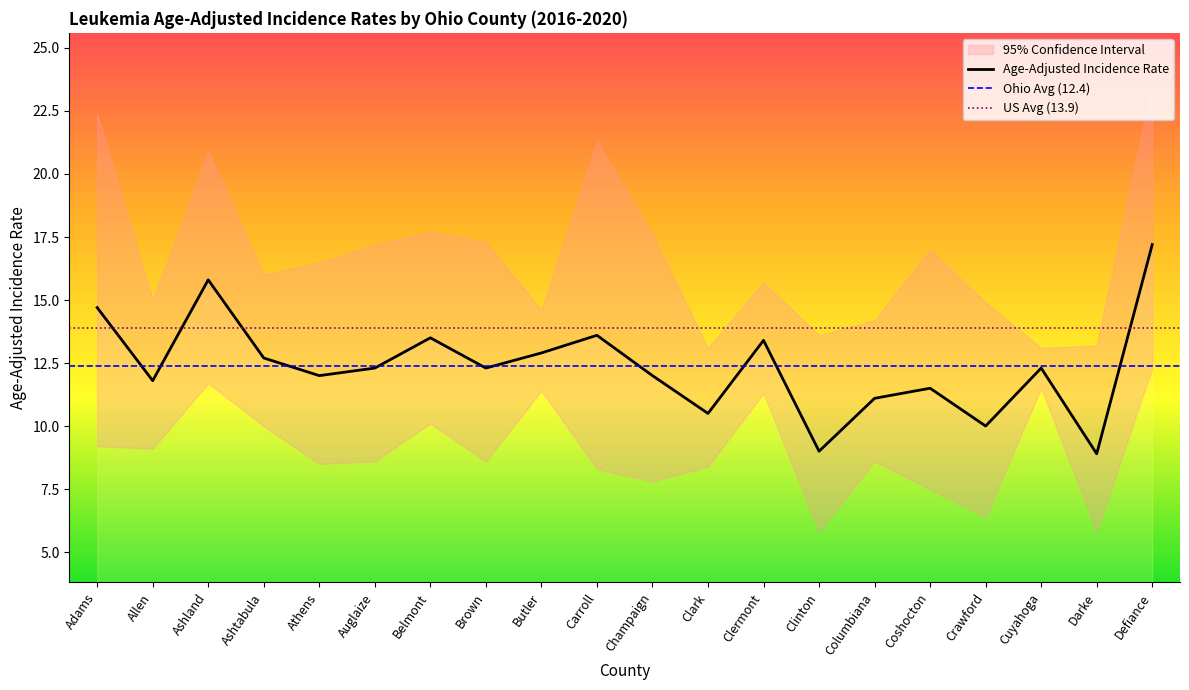

How many lines are shown in the chart?

3